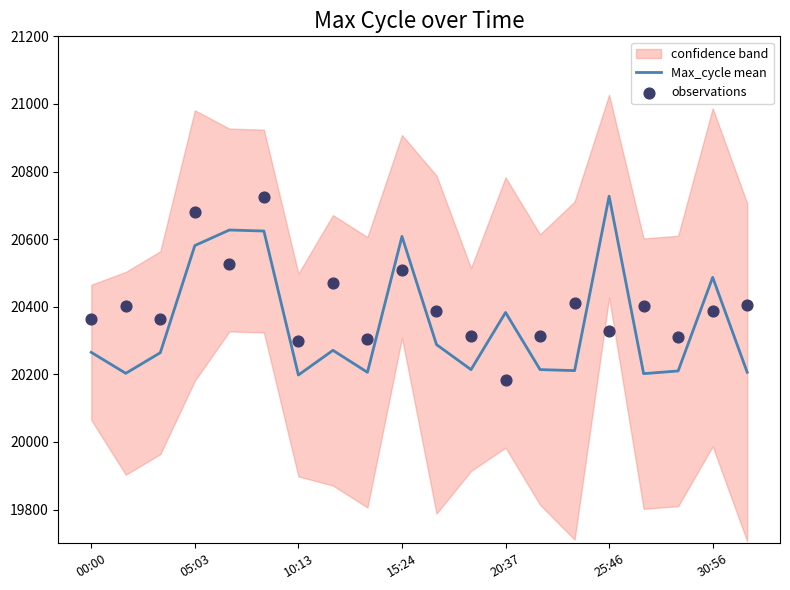

What is the maximum value for Max_cycle mean?

20727